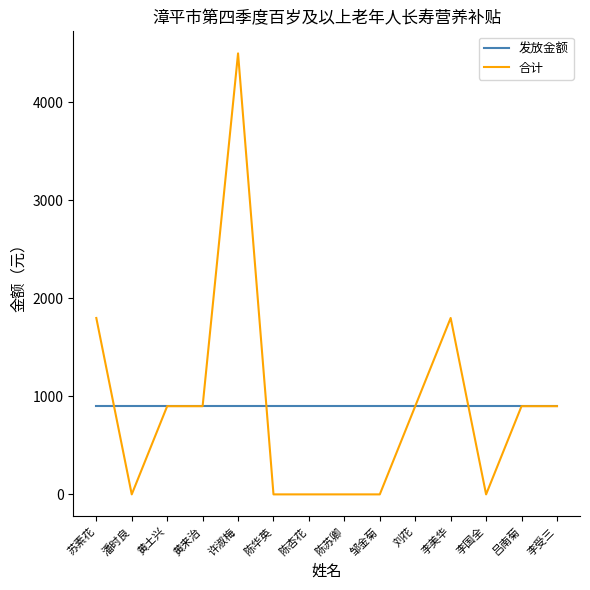

Rank the series at 李美华 from highest to lowest value.

合计, 发放金额